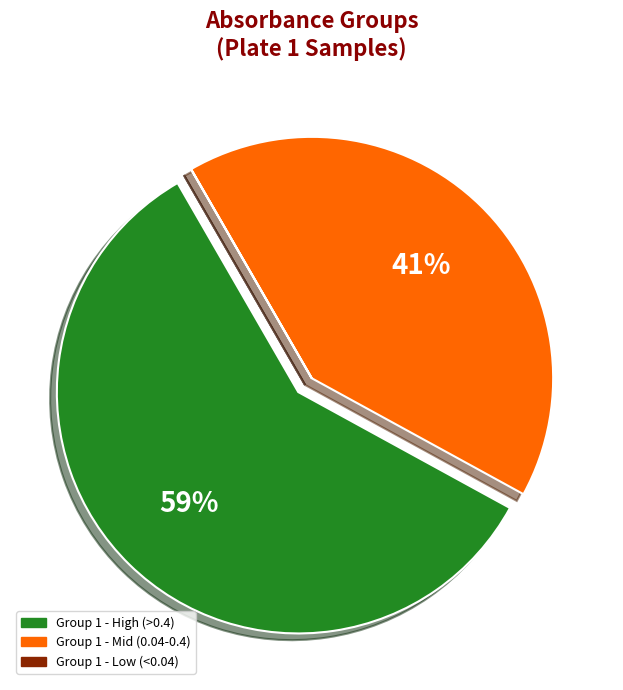

To the nearest percent, what percentage of the pie is Group 1 - Mid (0.04-0.4)?

41%